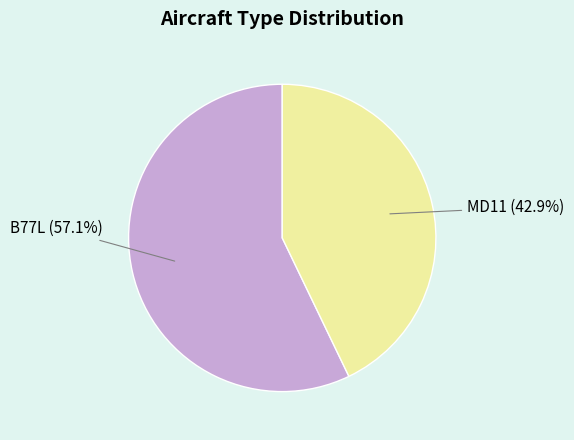

To the nearest percent, what is the average slice percentage?

50%